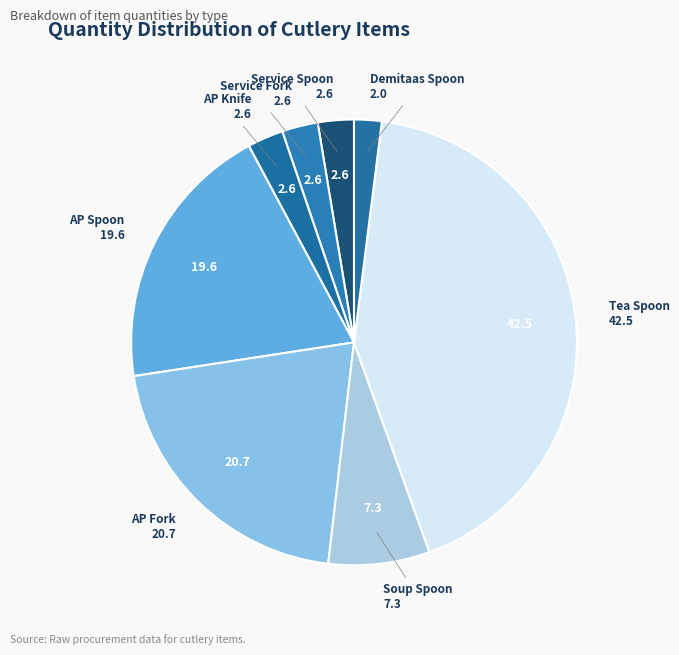

Between Demitaas Spoon and AP Fork, which is larger?

AP Fork